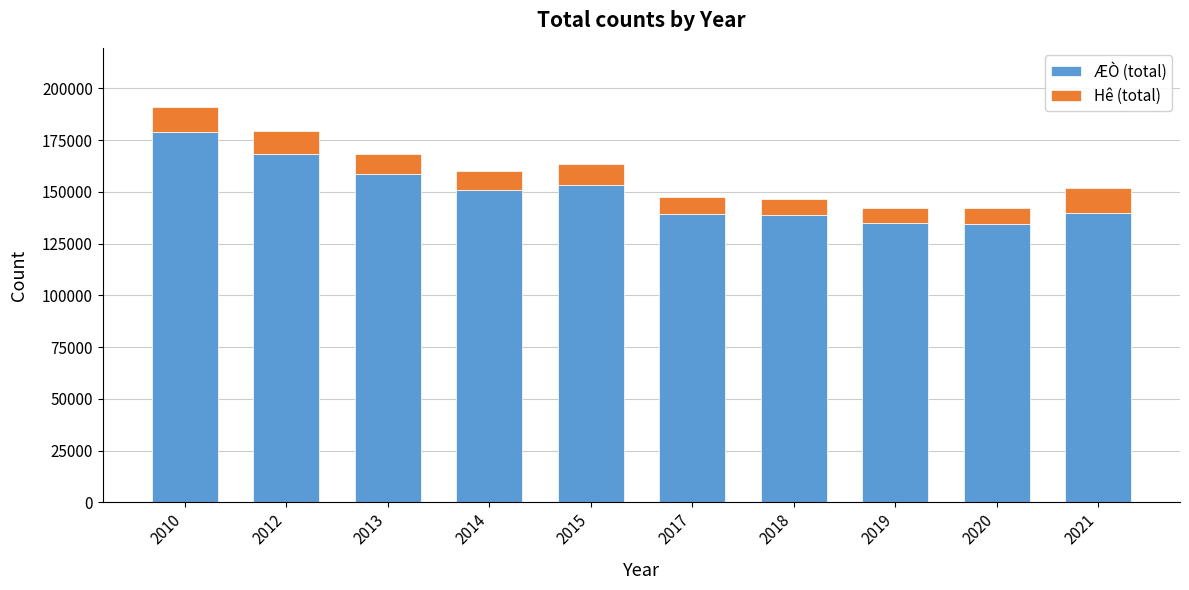

The ÆÒ (total) series shows 138638 at 2018. True or false?

True